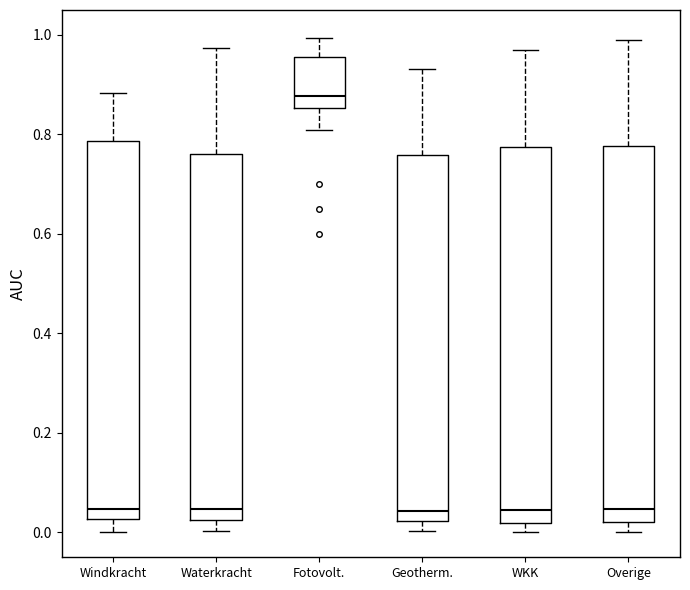

Which box's median line is the highest?

Fotovolt.